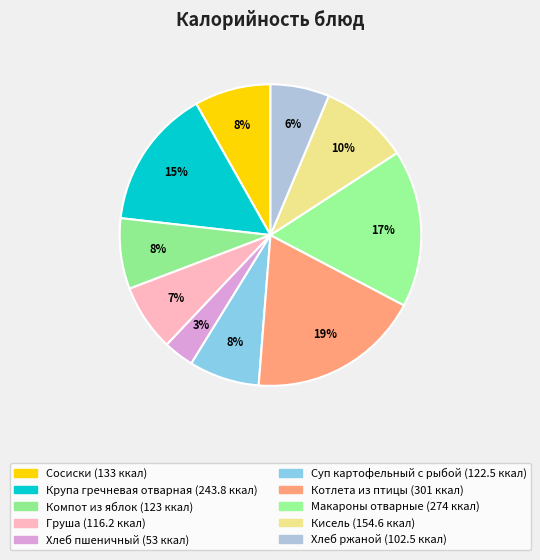

How many segments does this pie chart have?

10